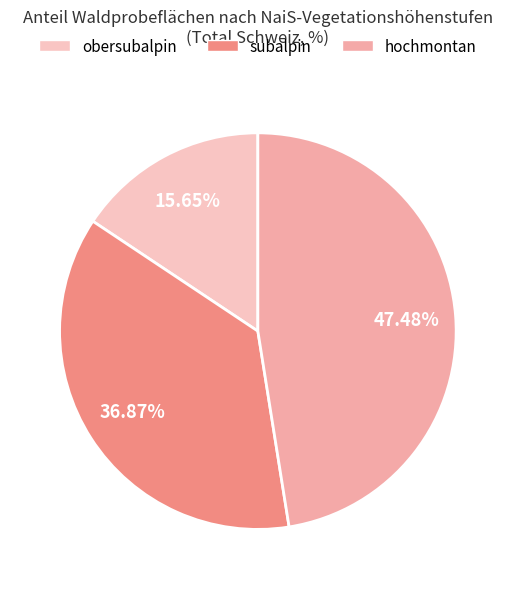

To the nearest percent, what is the difference between the largest and smallest slice percentages?

32%